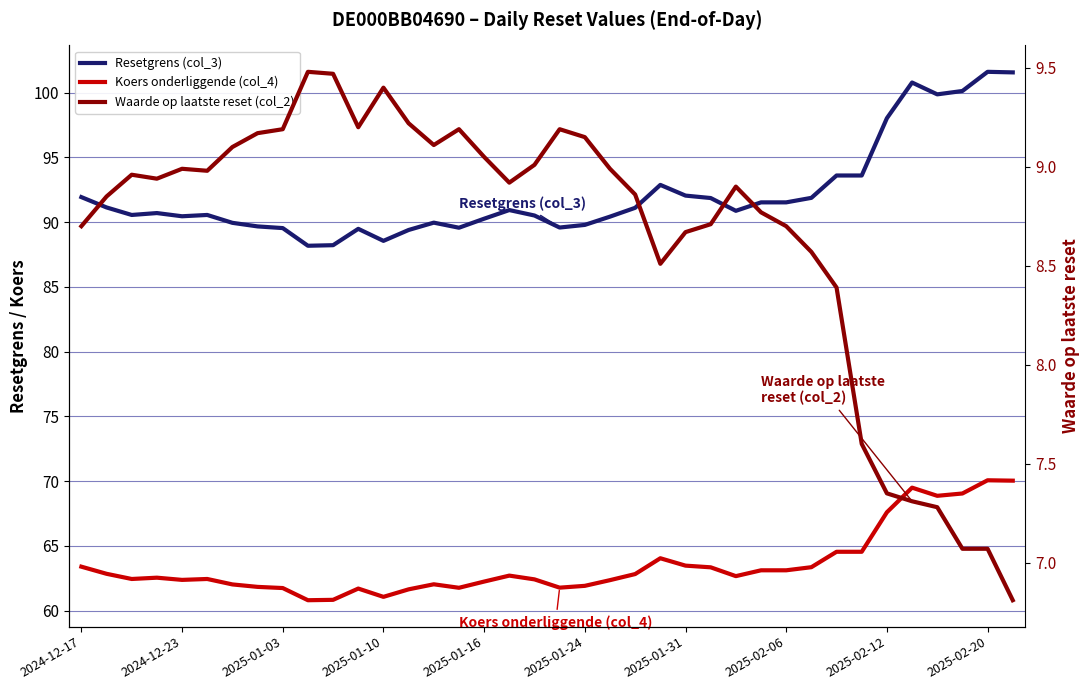

Count the number of data series in this chart.

3